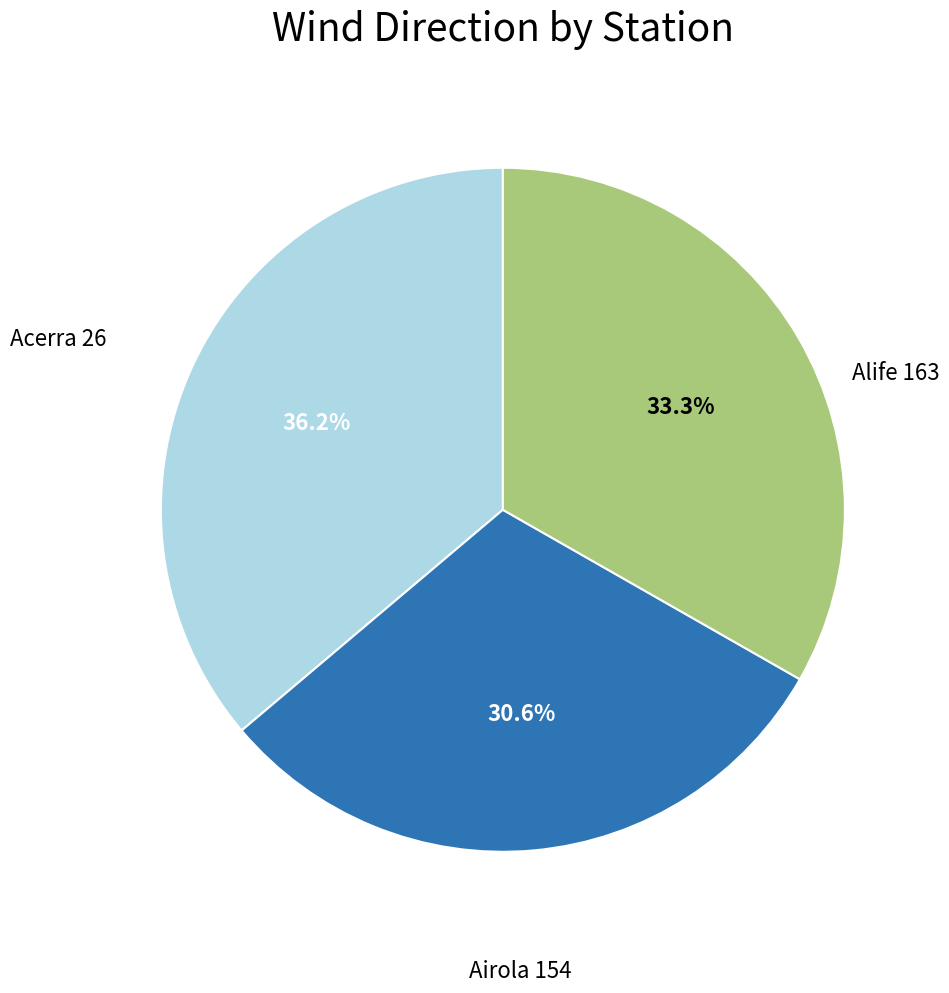

Is there any slice that represents more than half of the pie?

No